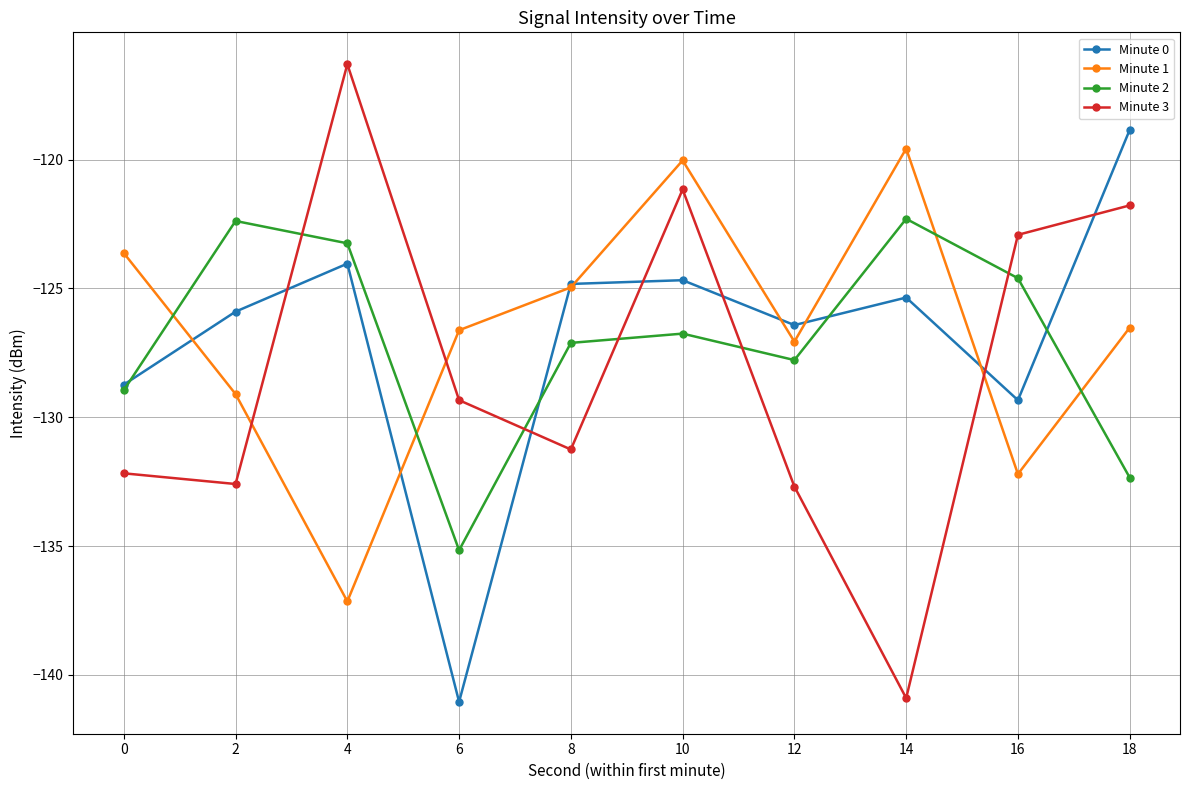

Which category has the lowest value in the Minute 0 series?

6